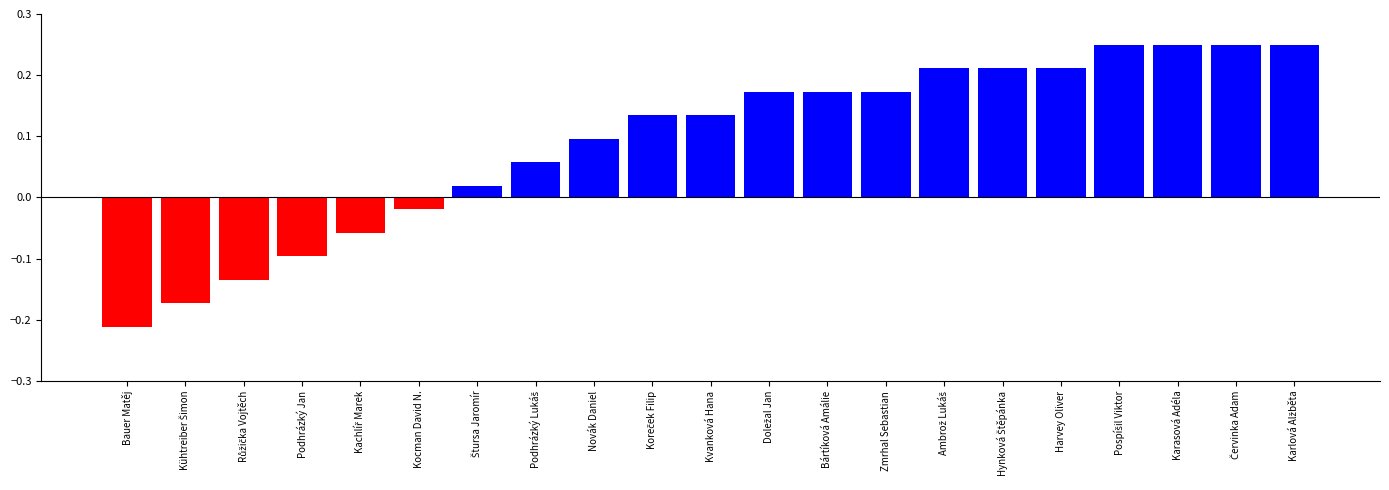

True or false: the data shows -0.0 at Podhrázký Jan.

False